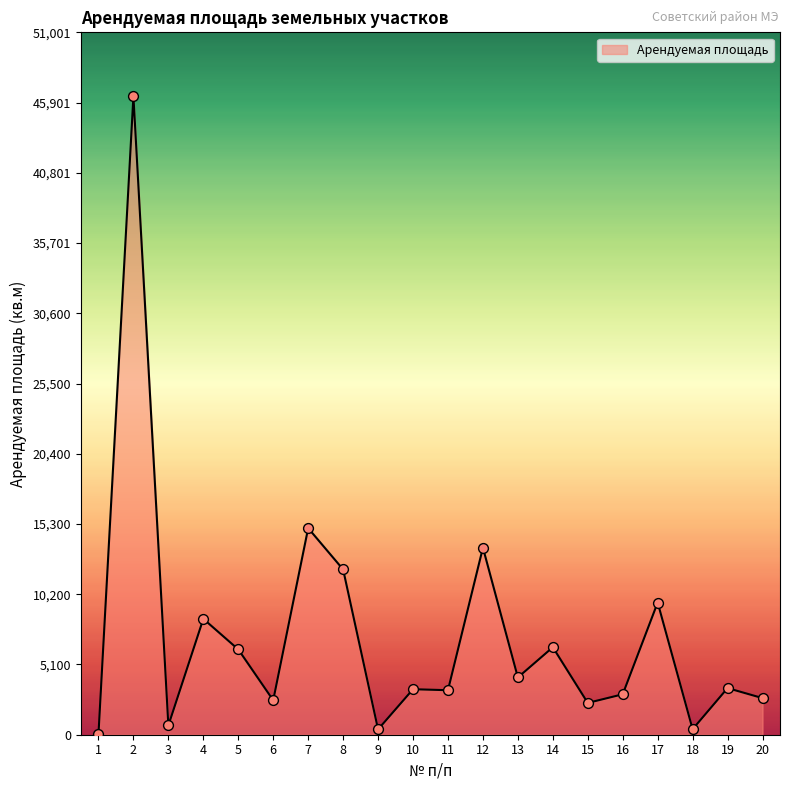

Approximately how many times larger is the value at 15 compared to 4?

0.3